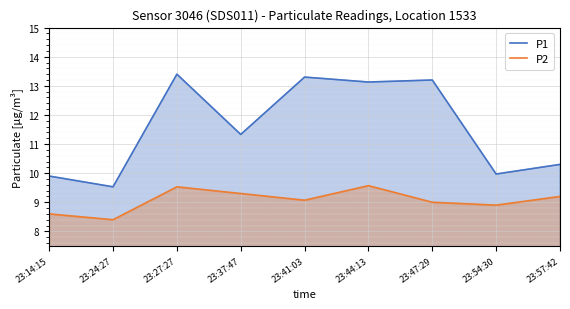

How many lines are shown in the chart?

2